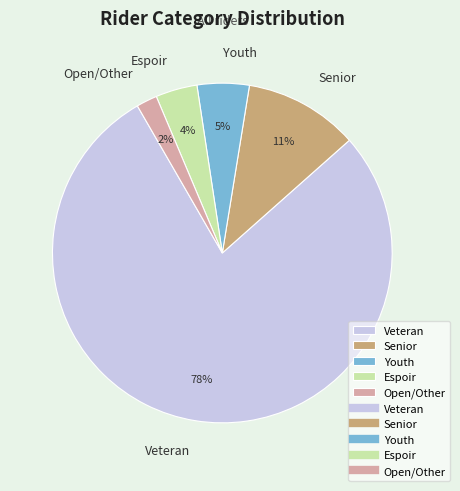

To the nearest percent, what is the difference between the largest and smallest slice percentages?

76%